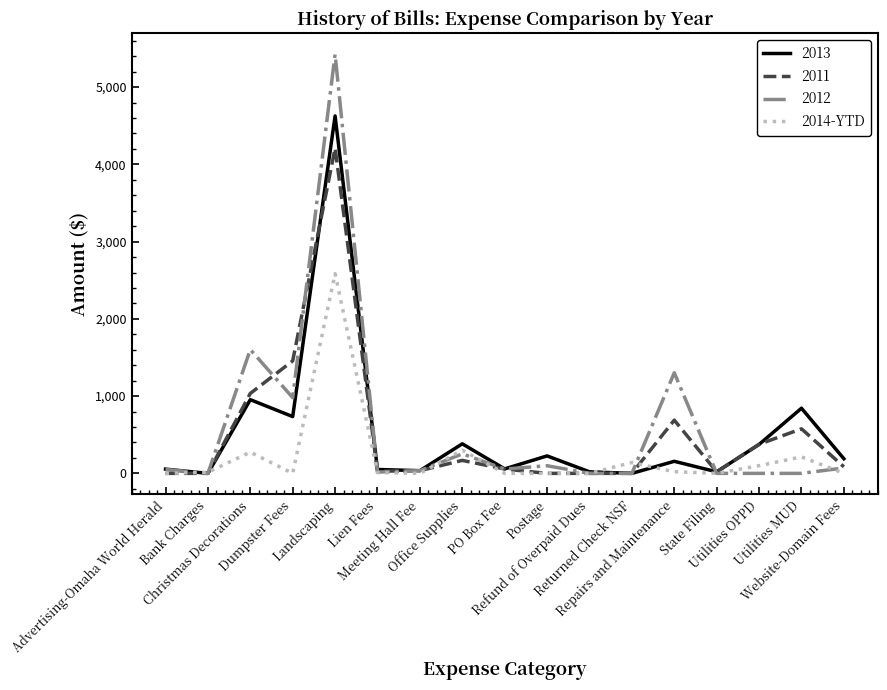

What is the highest value of the 2013 series?

4626.7